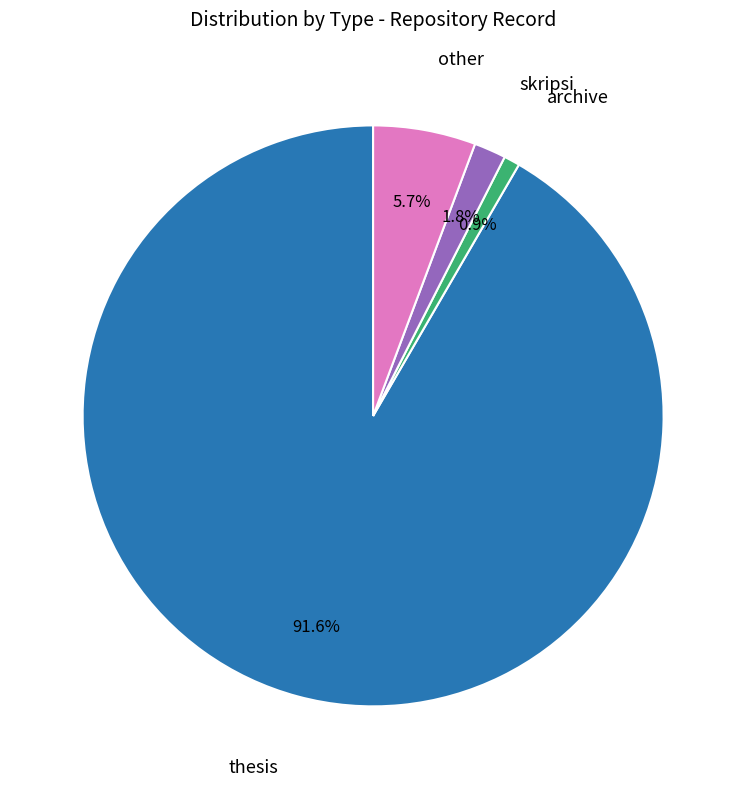

How many segments does this pie chart have?

4